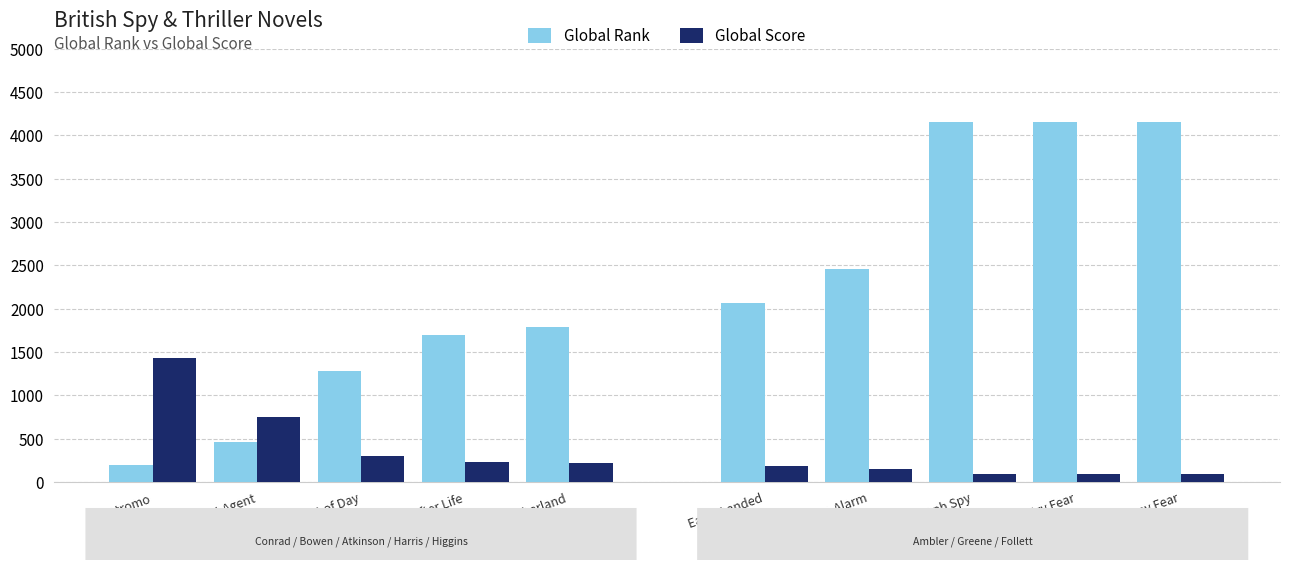

How many categories are shown in the chart?

10